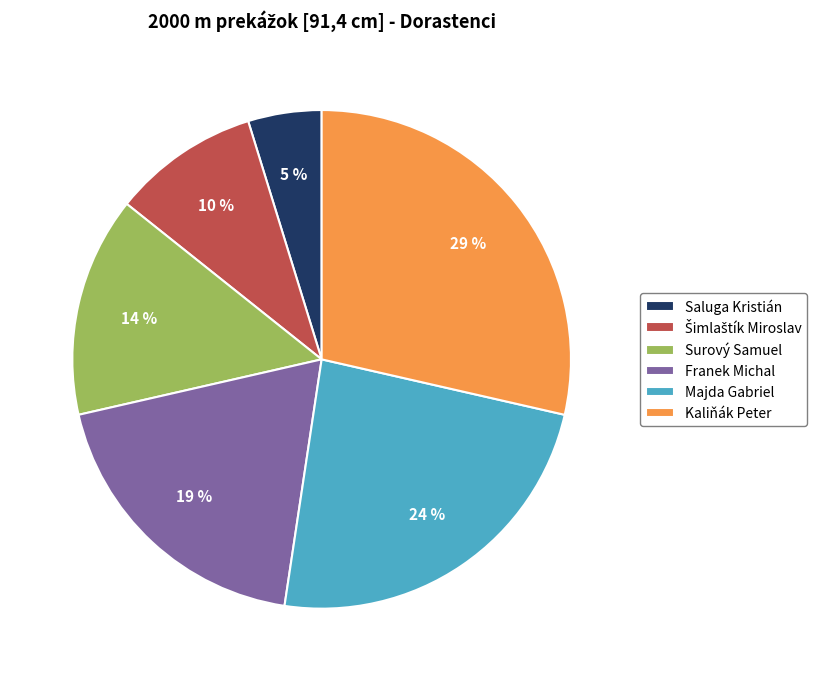

Count the number of slices in the pie.

6